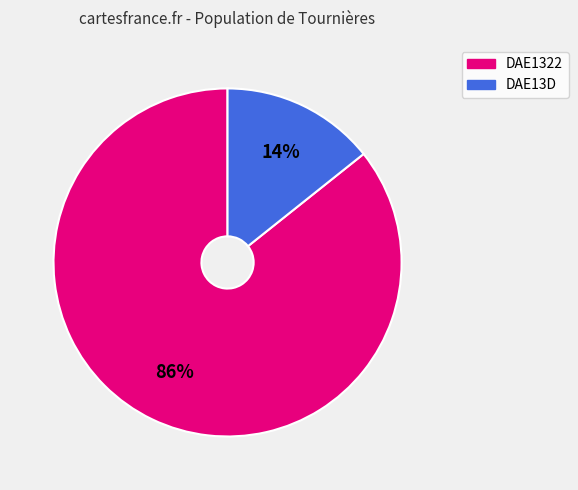

Which slice is the largest?

DAE1322